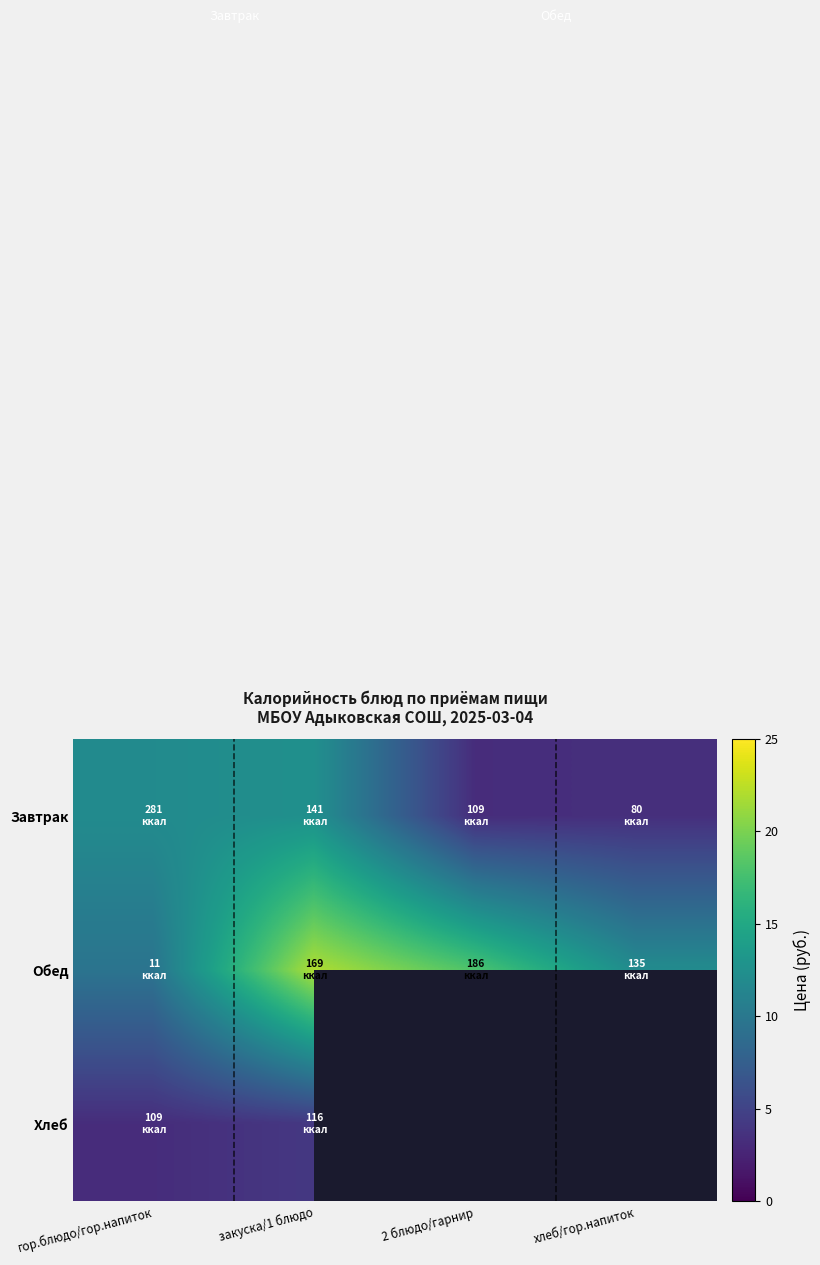

Which series has the largest total across all categories?

Обед